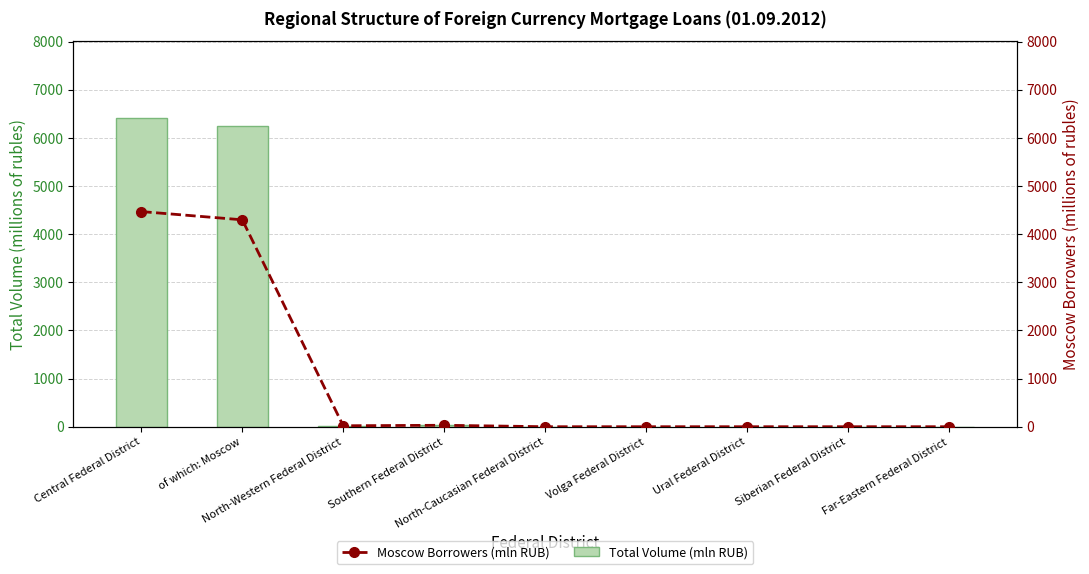

The Moscow Borrowers (mln RUB) series shows 4297 at of which: Moscow. True or false?

True